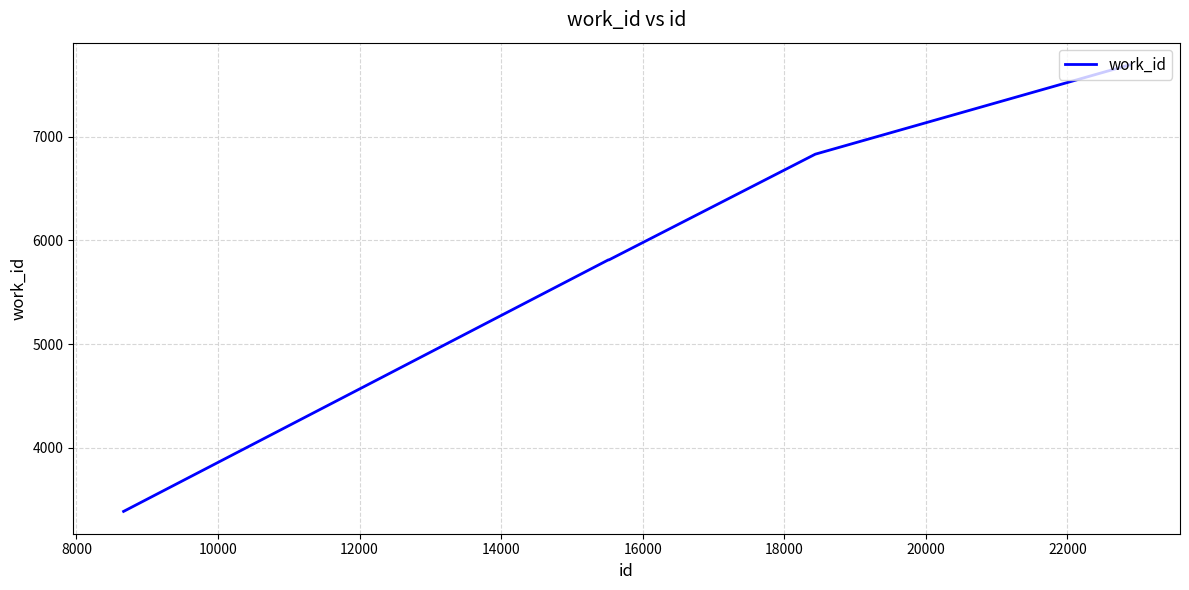

What is the greatest value displayed?

7694